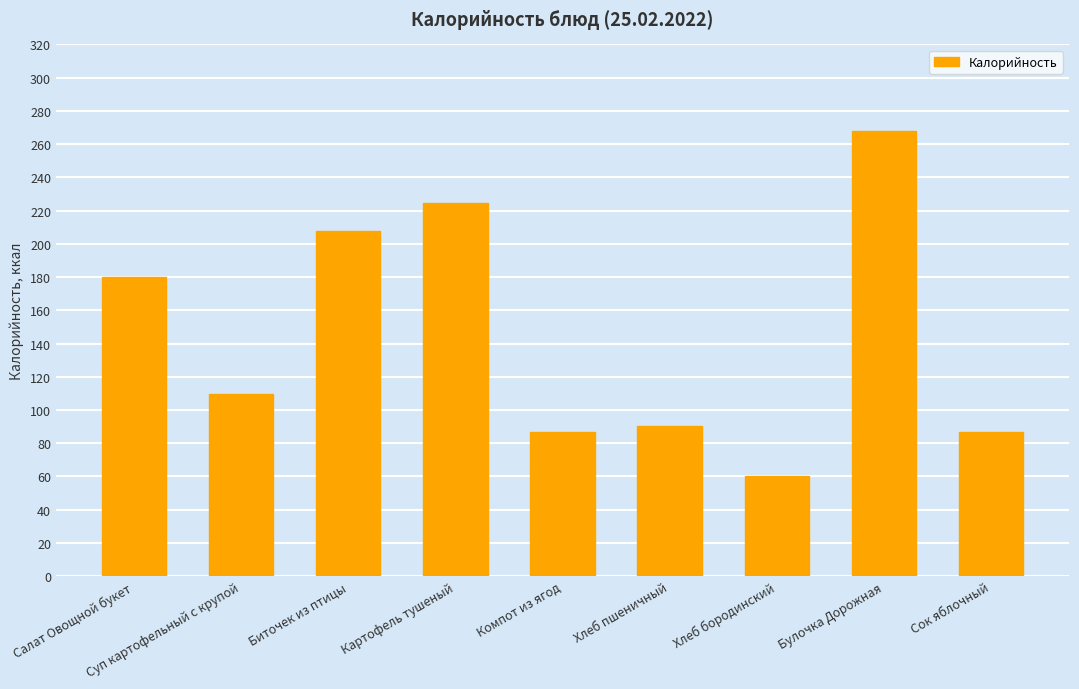

Does the chart contain stacked bars?

No